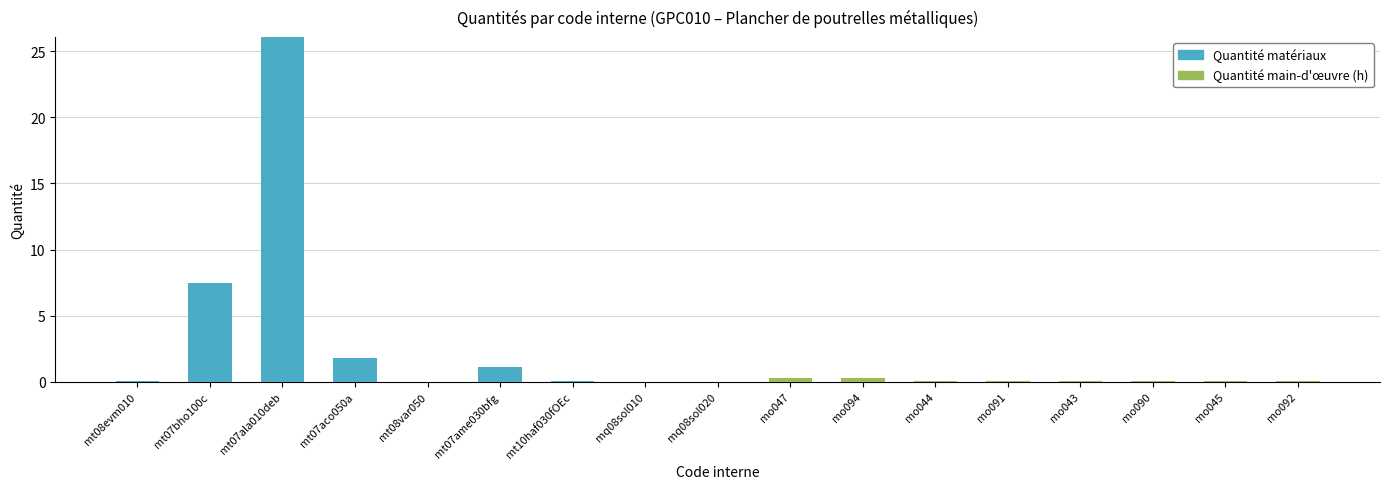

Read the Quantité matériaux value at mt07ame030bfg.

1.1